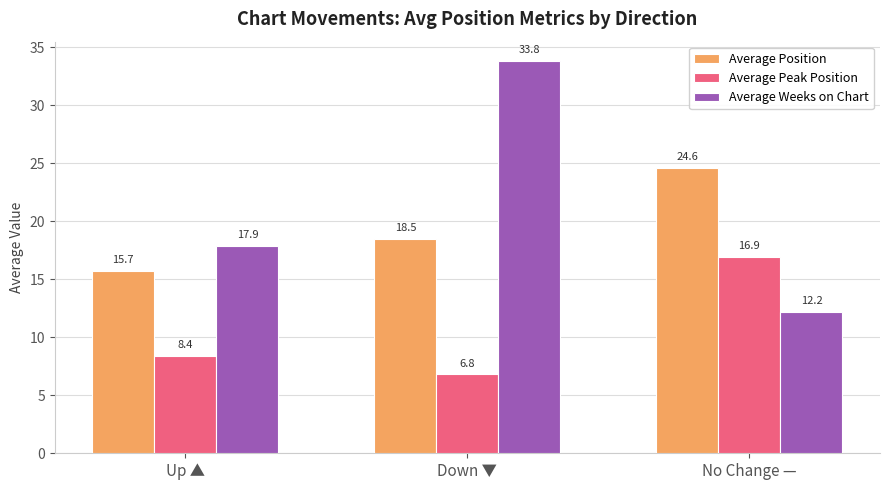

Is it true that Average Peak Position equals 6.8 at Down ▼?

True